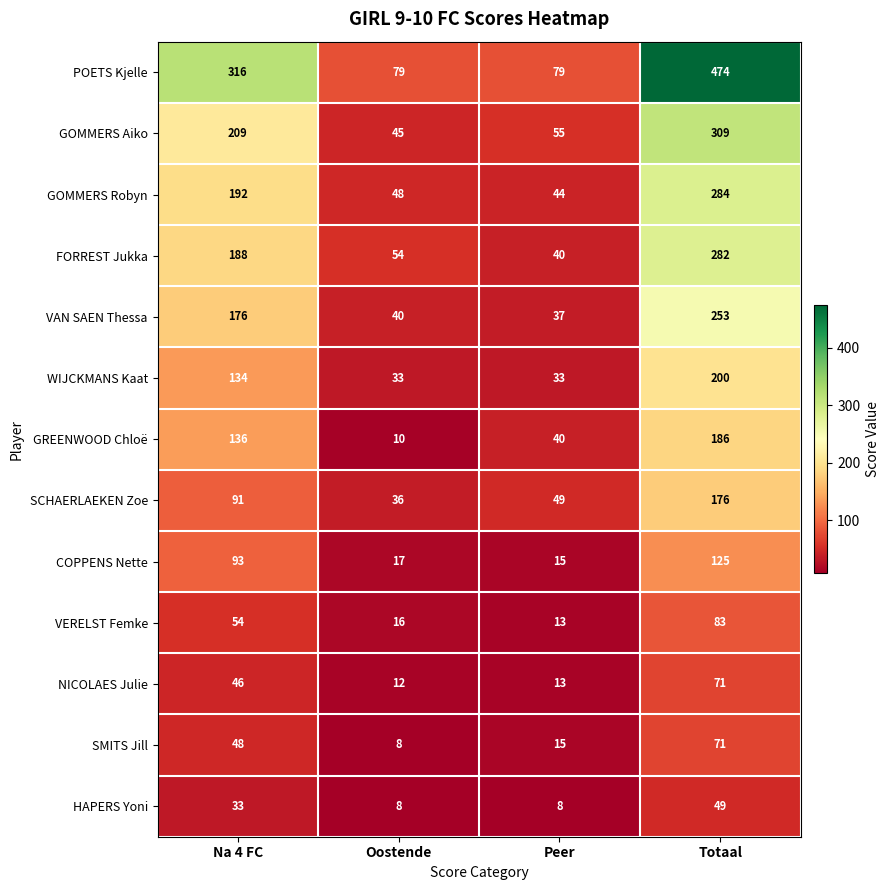

Which series has the largest range (max minus min)?

POETS Kjelle